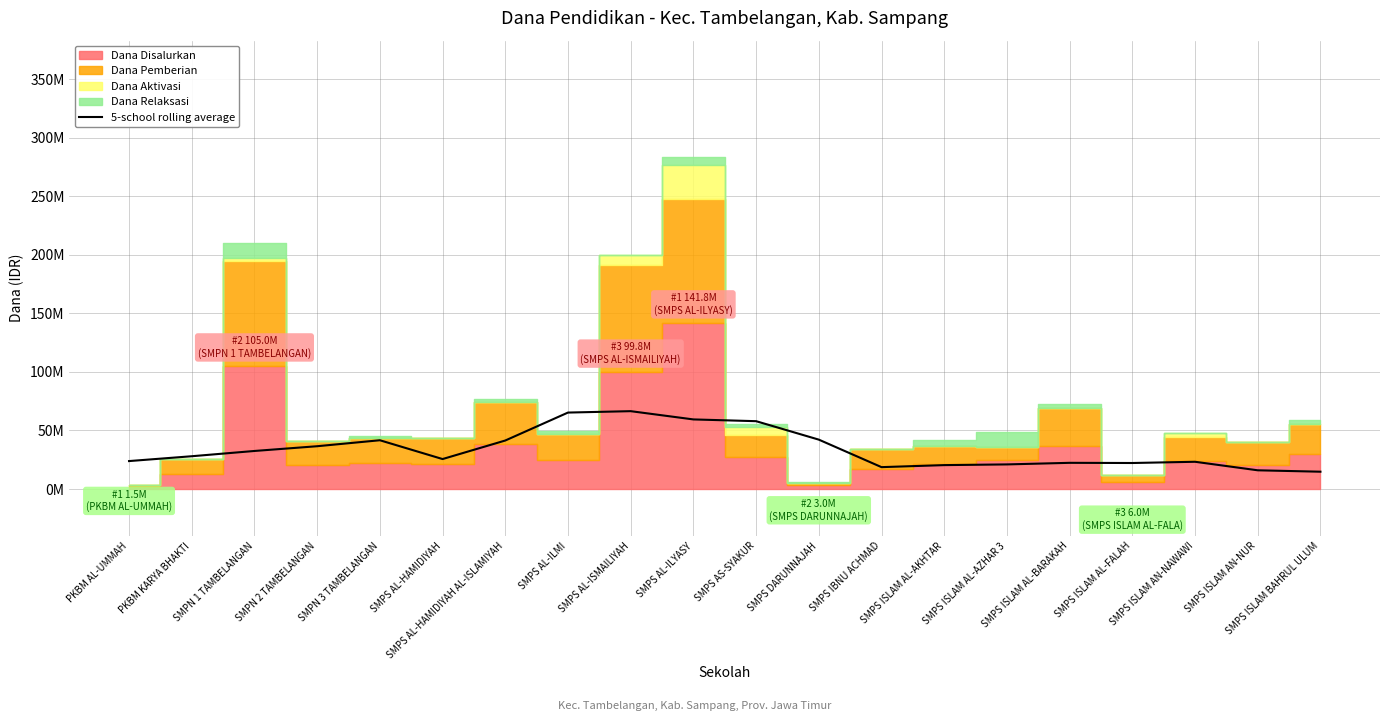

What is the value of the 2nd point from the left?

27975000